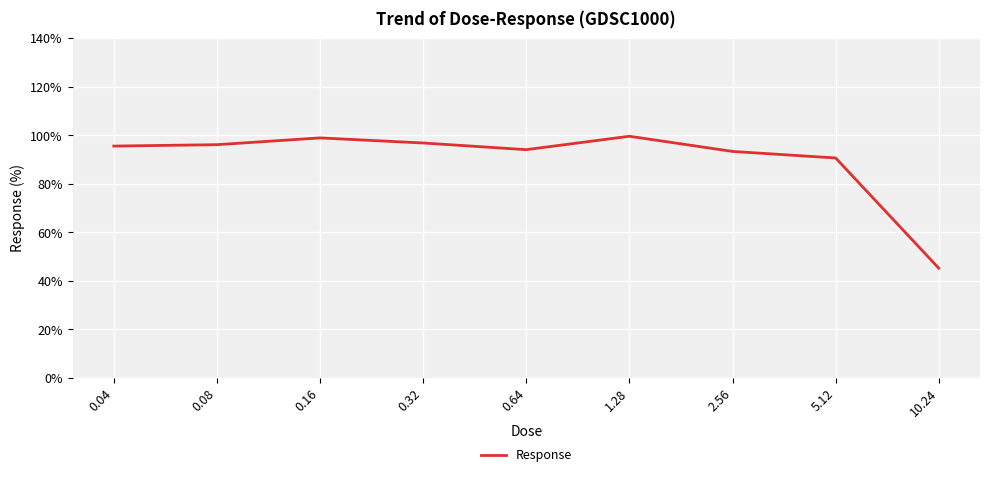

What is the average value?

90.0